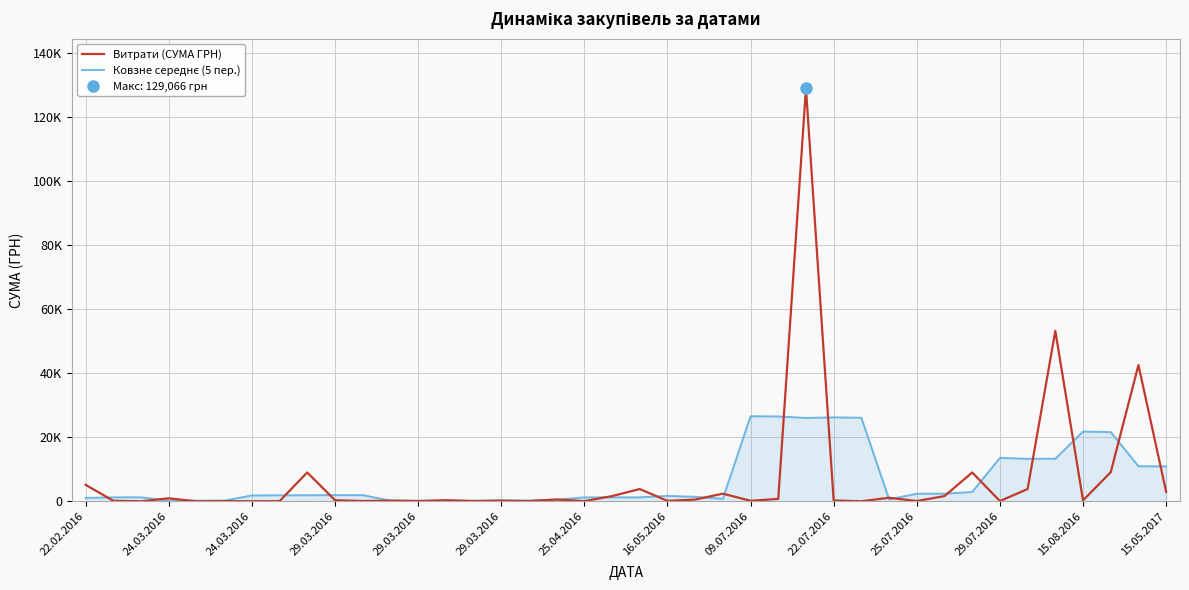

Where is Витрати (СУМА ГРН) nearest to the value 64542?

35